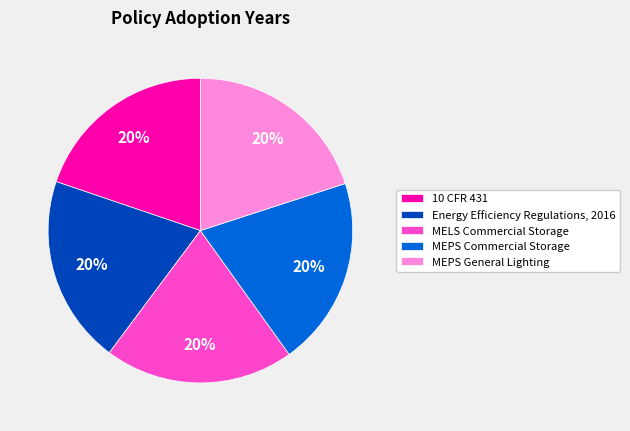

How many slices are in this pie chart?

5